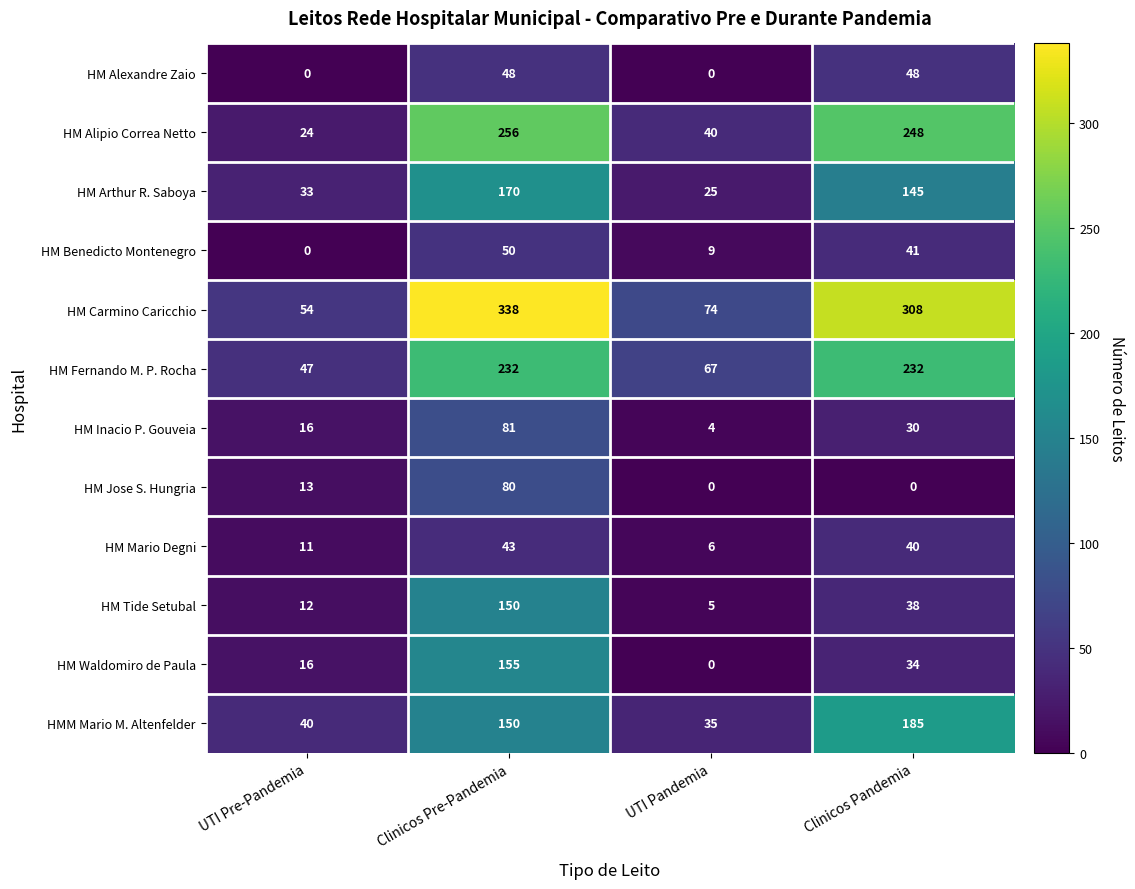

Which category has the highest value across all series?

Clinicos Pre-Pandemia